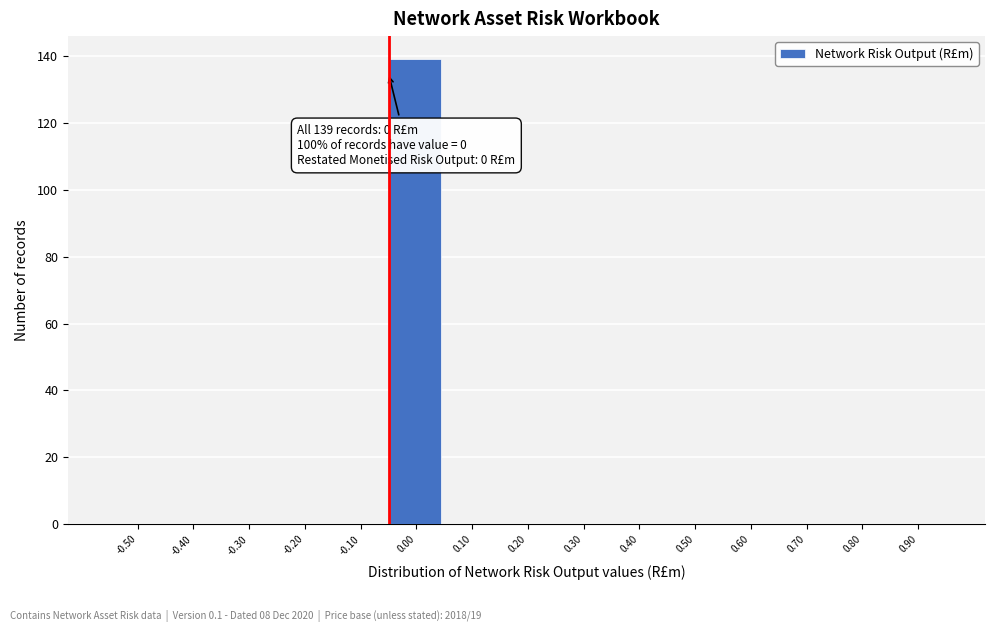

Reading right to left, transcribe all the data shown in this chart.

0.90=0	0.80=0	0.70=0	0.60=0	0.50=0	0.40=0	0.30=0	0.20=0	0.10=0	0.00=139	-0.10=0	-0.20=0	-0.30=0	-0.40=0	-0.50=0